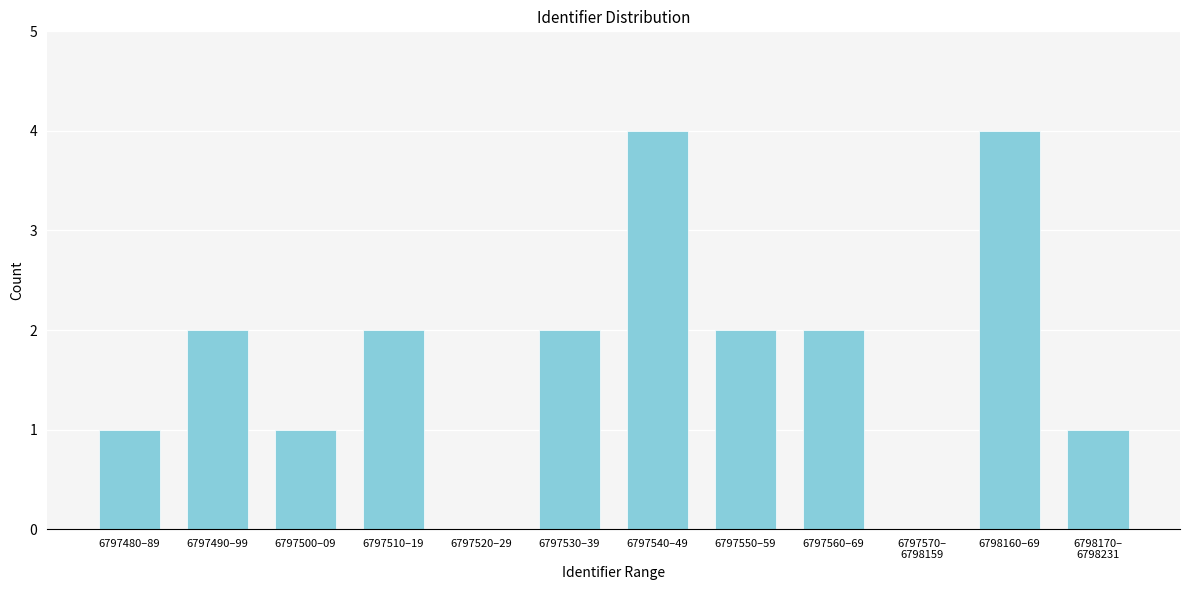

What is the maximum value shown in the chart?

4